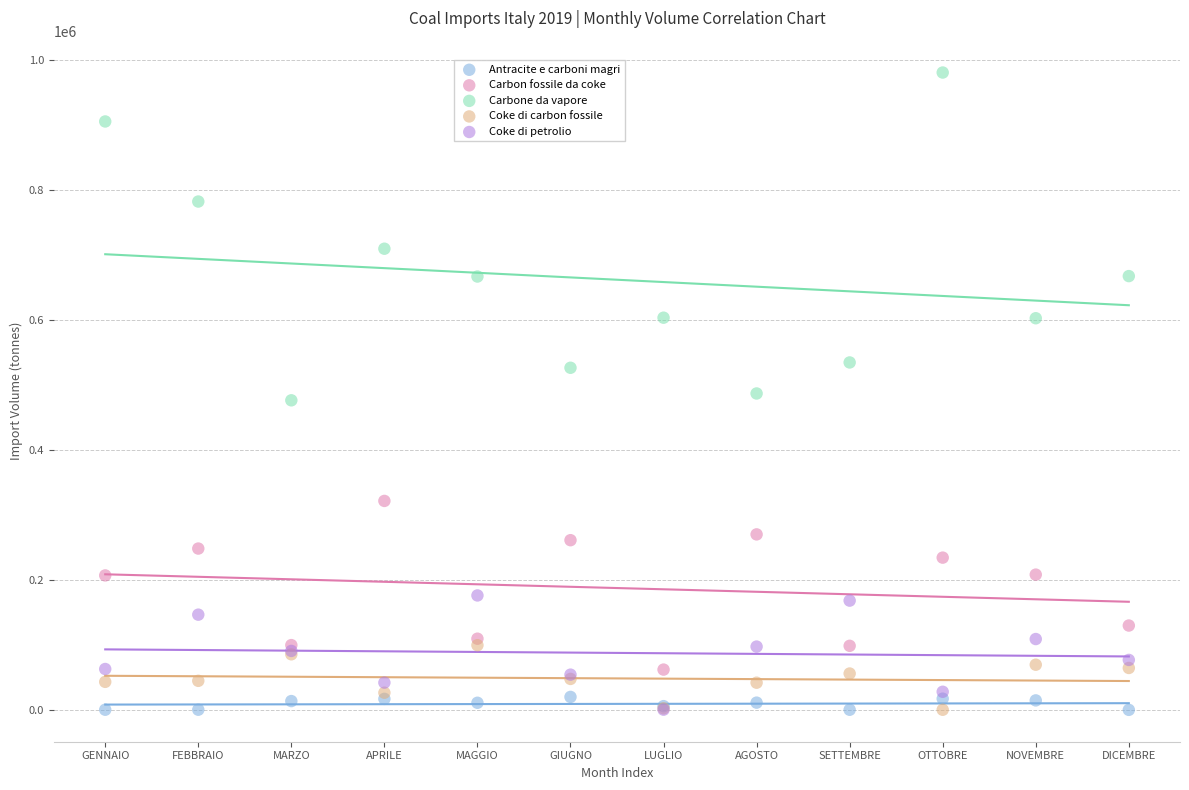

Which series has the widest spread of Y values?

Carbone da vapore